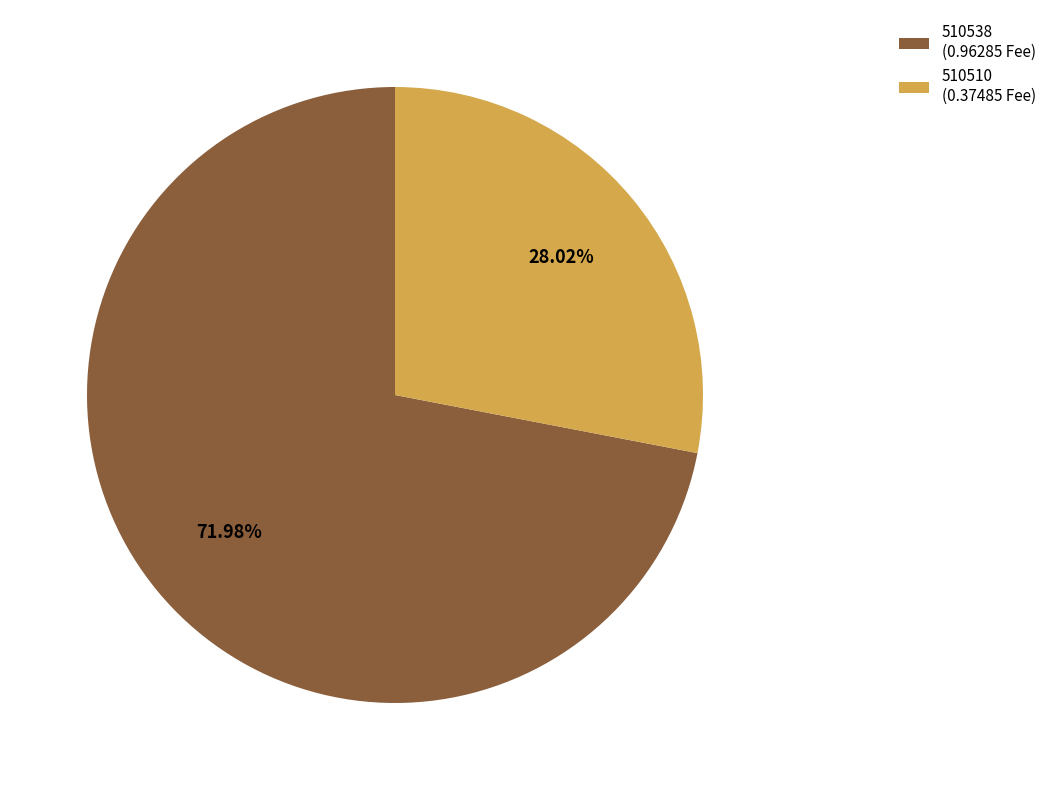

Does 510510 represent more than half of the total?

No